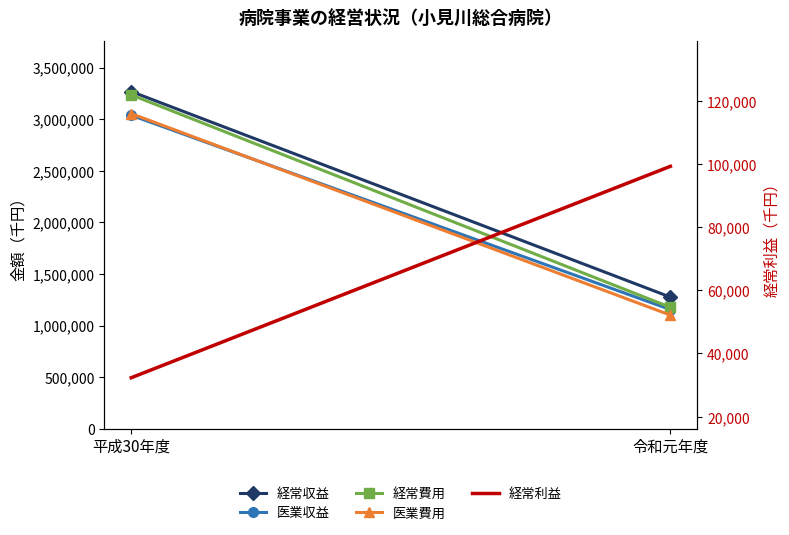

What are all the series names shown in the legend?

経常収益, 医業収益, 経常費用, 医業費用, 経常利益